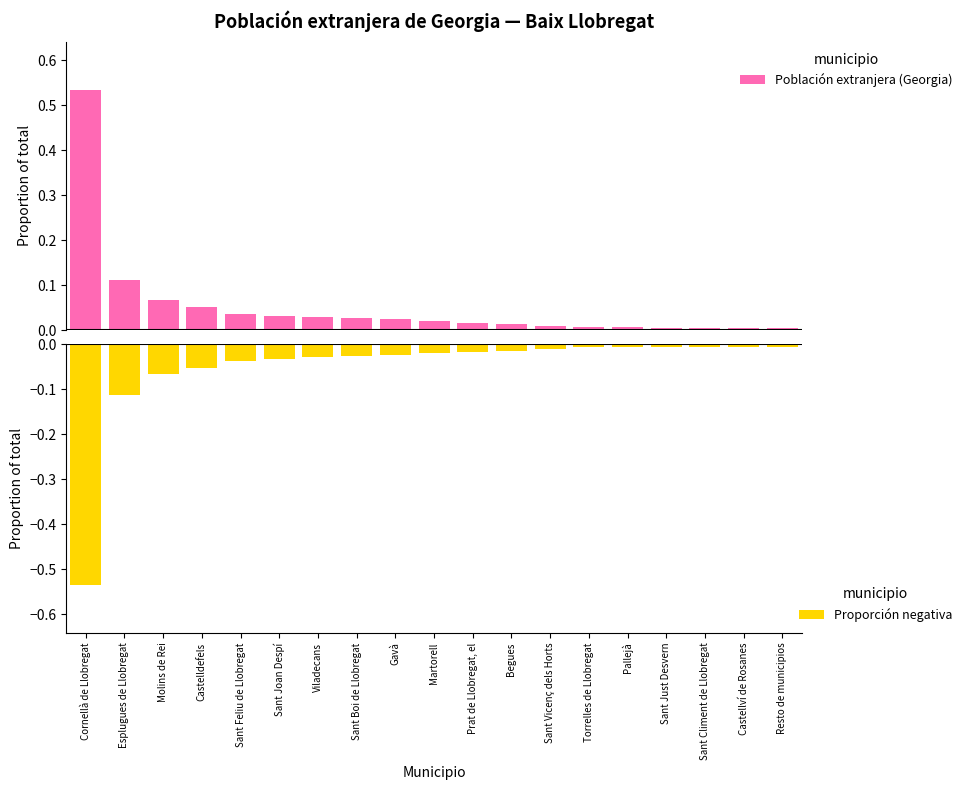

Rank the categories by Población extranjera (Georgia) value from highest to lowest.

Cornellà de Llobregat, Esplugues de Llobregat, Molins de Rei, Castelldefels, Sant Feliu de Llobregat, Sant Joan Despí, Viladecans, Sant Boi de Llobregat, Gavà, Martorell, Prat de Llobregat, el, Begues, Sant Vicenç dels Horts, Torrelles de Llobregat, Pallejà, Sant Just Desvern, Sant Climent de Llobregat, Castellví de Rosanes, Resto de municipios